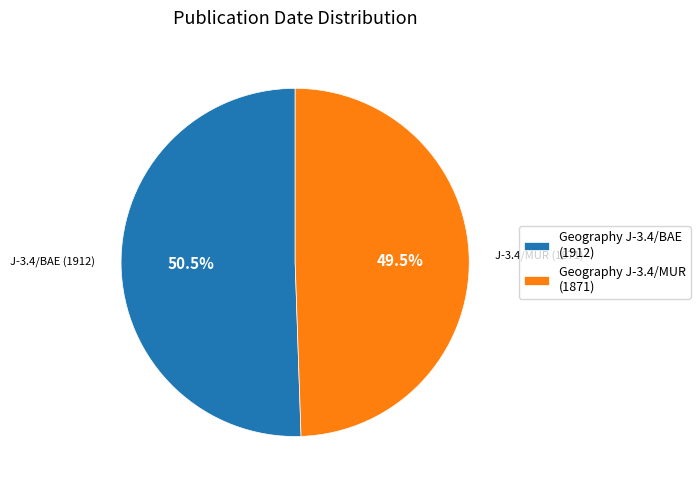

Between Geography J-3.4/MUR (1871) and Geography J-3.4/BAE (1912), which is larger?

Geography J-3.4/BAE (1912)